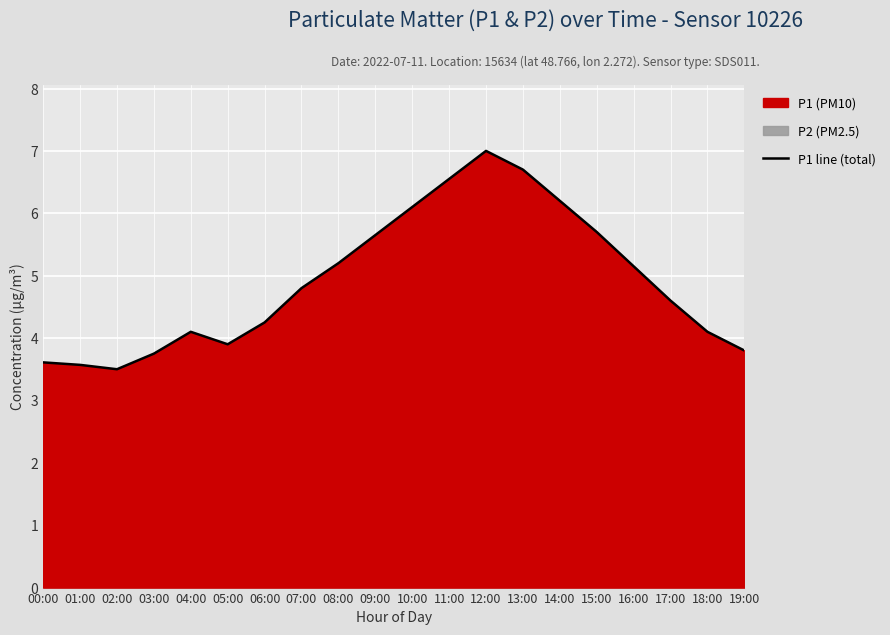

Rank the categories by value from highest to lowest.

12:00, 13:00, 11:00, 14:00, 10:00, 15:00, 09:00, 08:00, 16:00, 07:00, 17:00, 06:00, 04:00, 18:00, 05:00, 19:00, 03:00, 00:00, 01:00, 02:00